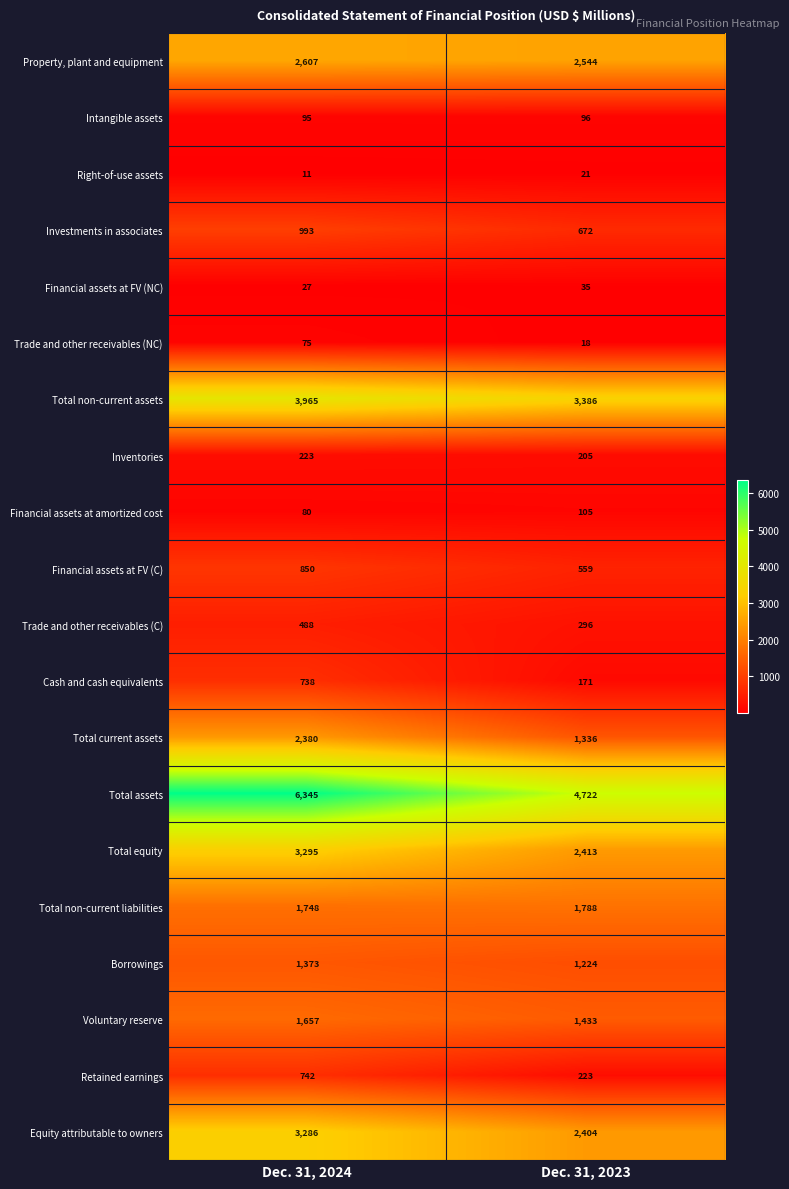

At which category is the sum across all series the highest?

Dec. 31, 2024